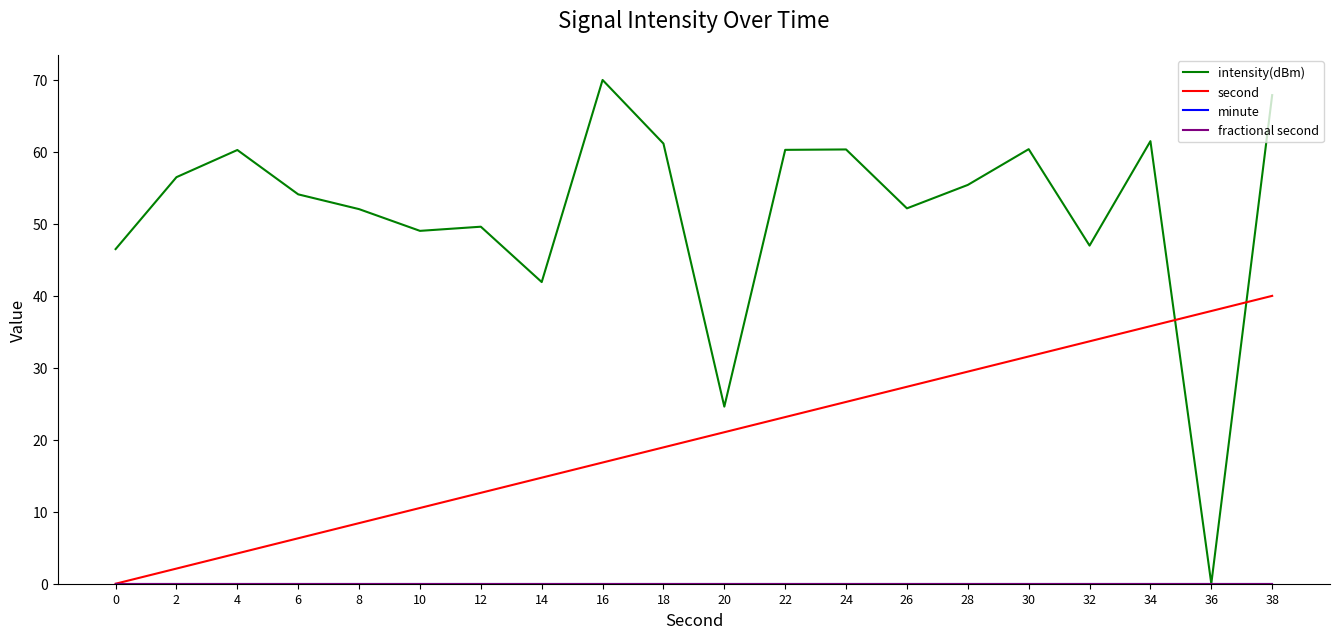

Does the chart display data point markers on the line(s)?

No